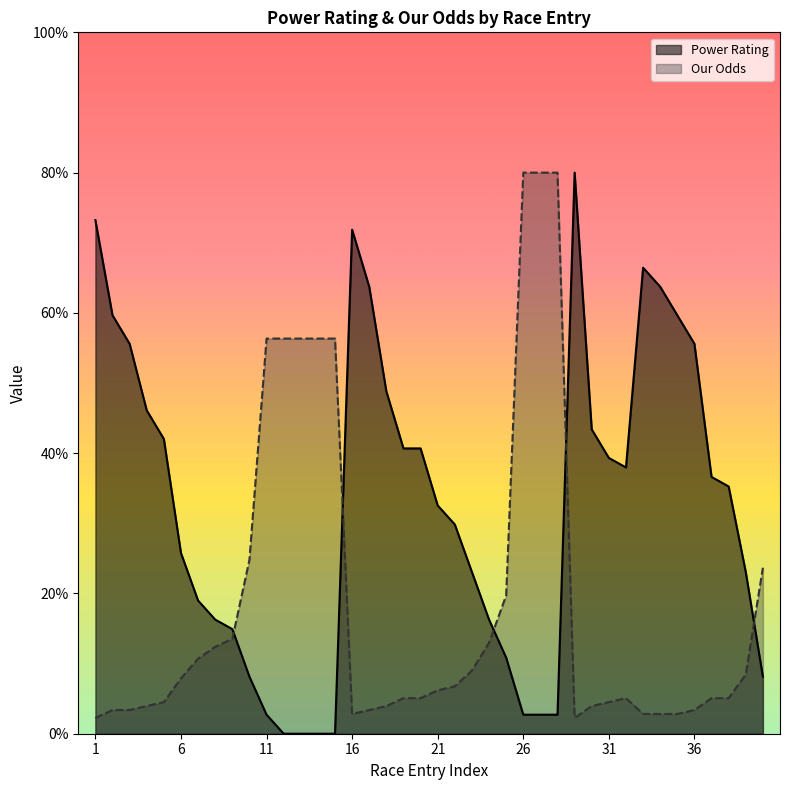

What is the difference between the maximum and minimum values in the Power Rating series?

80.0